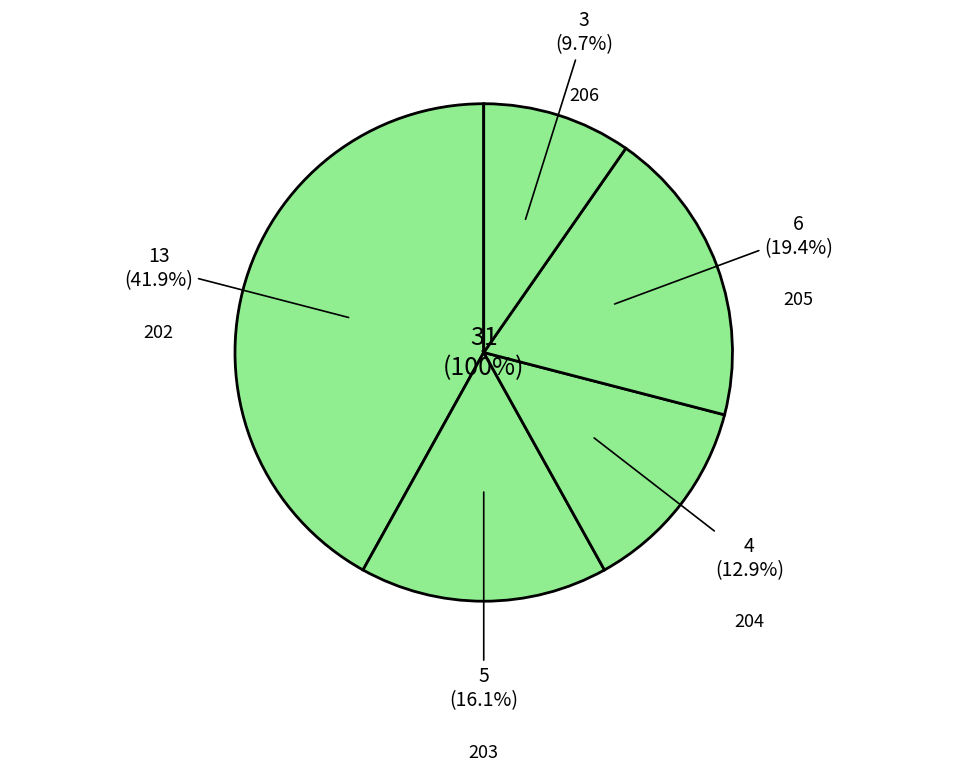

To the nearest percent, what portion does 203 represent?

16%